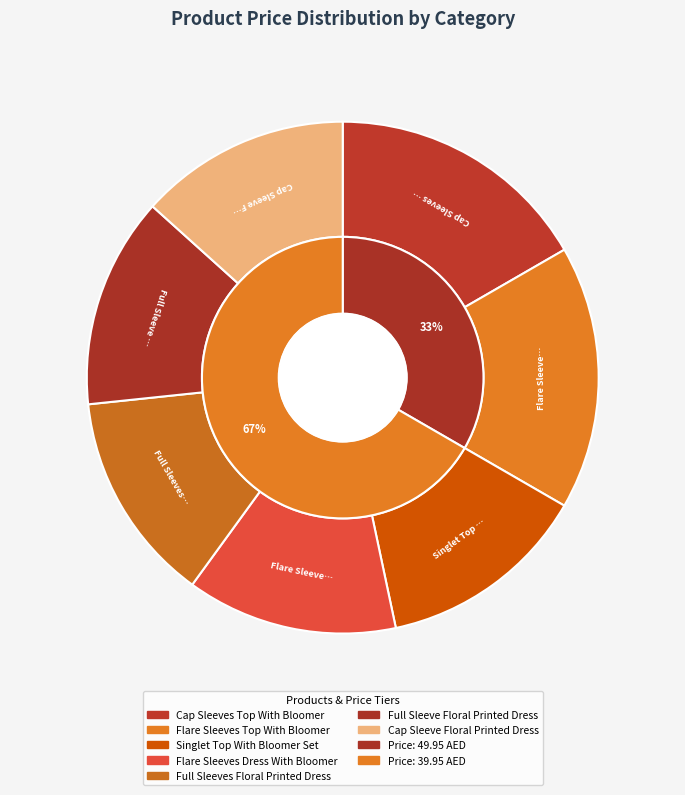

What is the largest slice in the pie chart?

Cap Sleeves Top With Bloomer